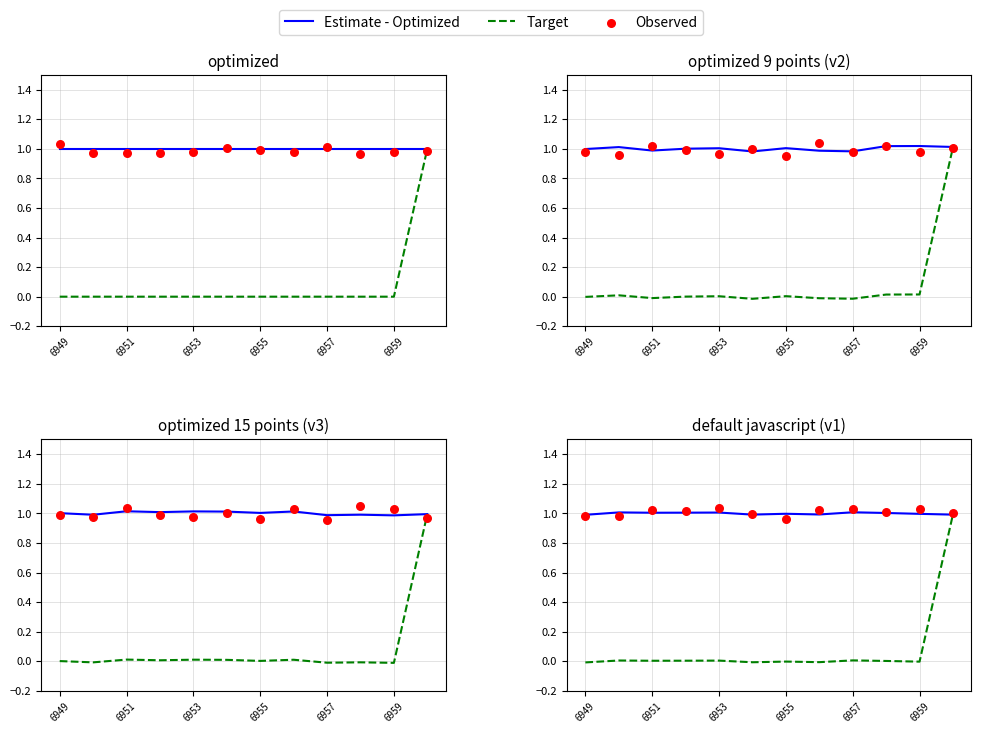

Which series has the largest total across all categories?

Observed